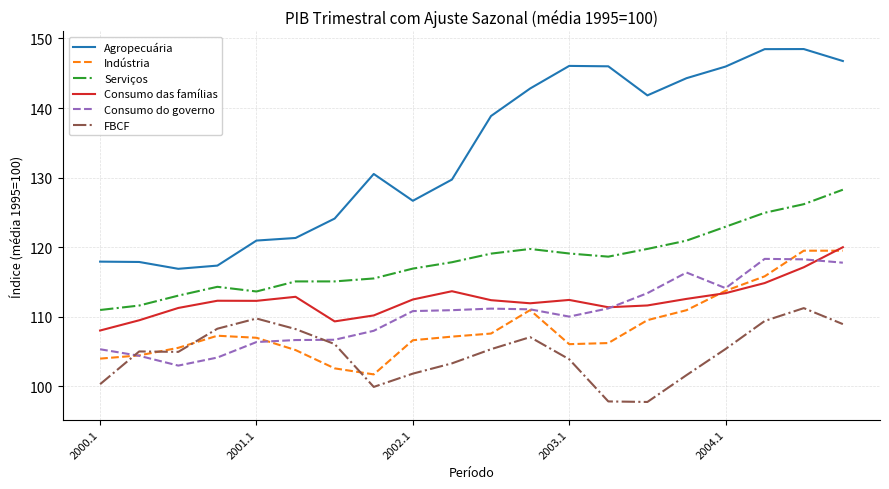

What is the highest value of the Serviços series?

128.3